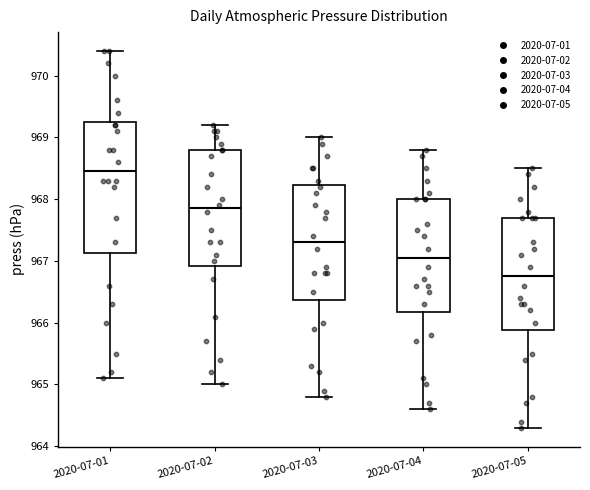

Comparing the boxes themselves (not the whiskers), which one is the tallest?

2020-07-01